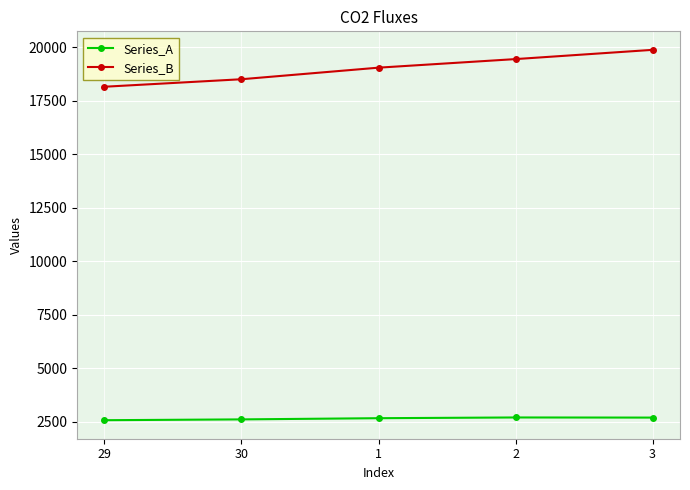

What is the label of the 4th point from the right?

30